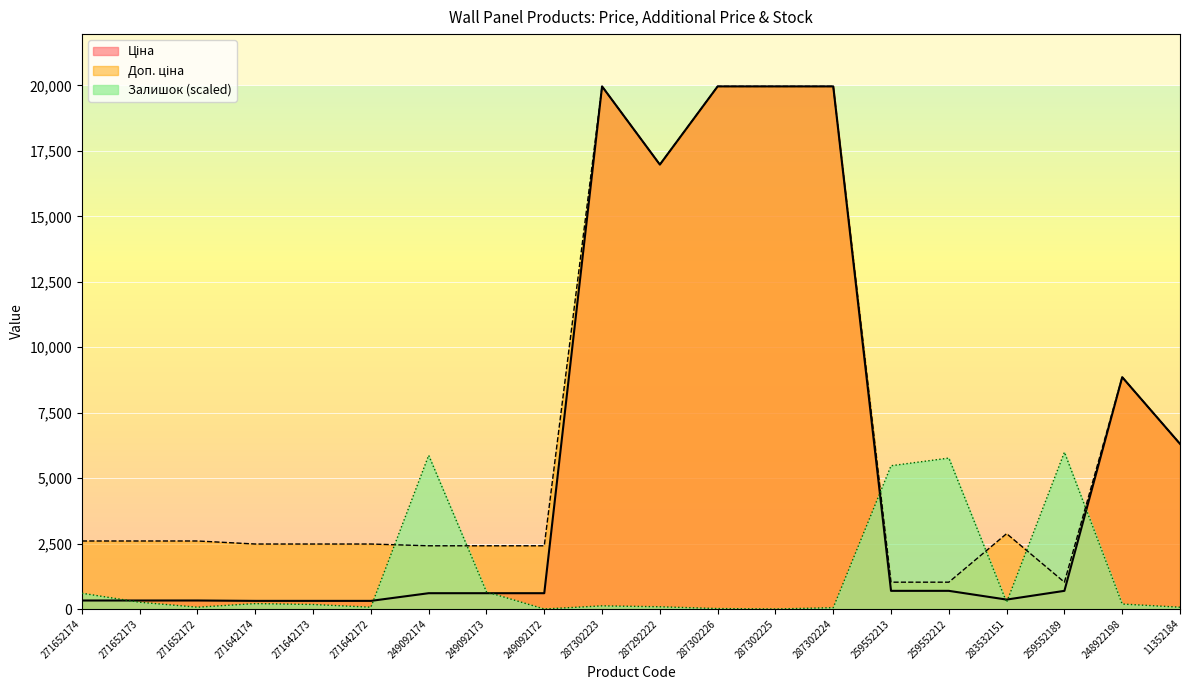

How many categories are shown in the chart?

20